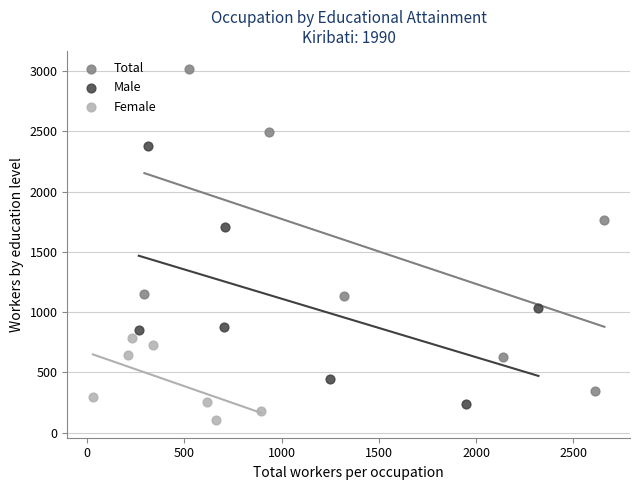

Which series contains the highest Y value?

Total